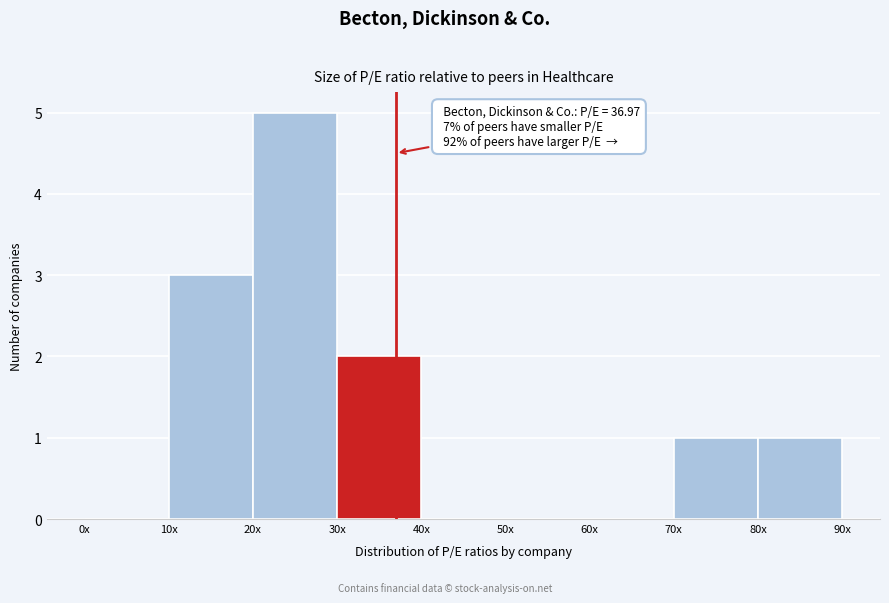

Reading left to right, what are all the values shown in this chart?

0x=0	10x=3	20x=5	30x=2	40x=0	50x=0	60x=0	70x=1	80x=1